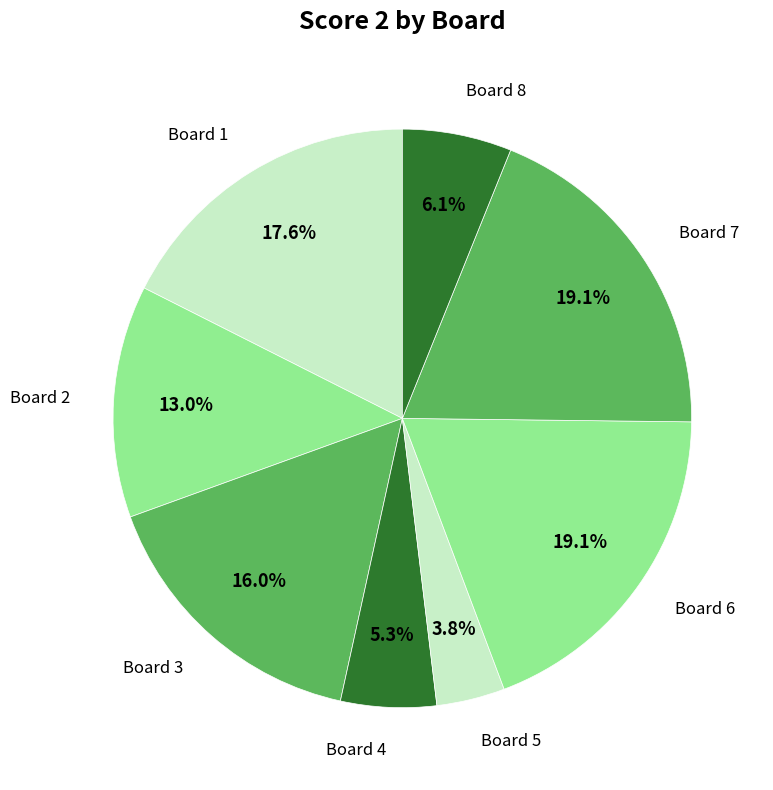

How many slices are in this pie chart?

8